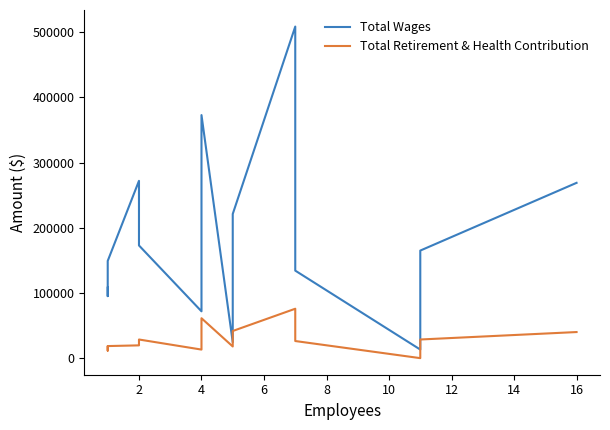

Is this an area chart (filled region under the line)?

No